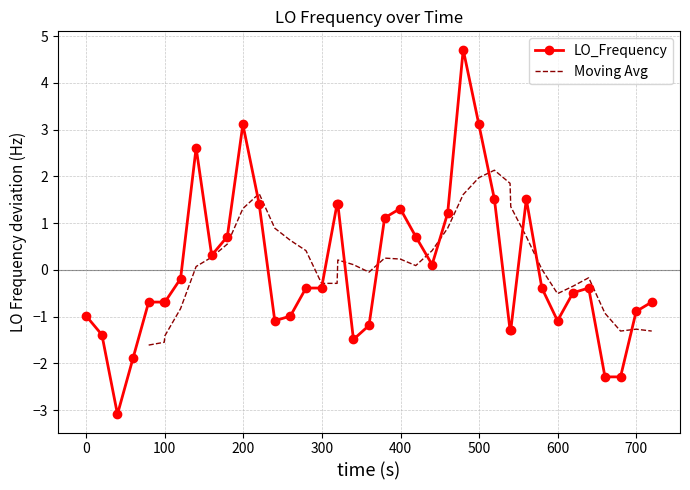

What is the lowest value of the LO_Frequency series?

-3.1